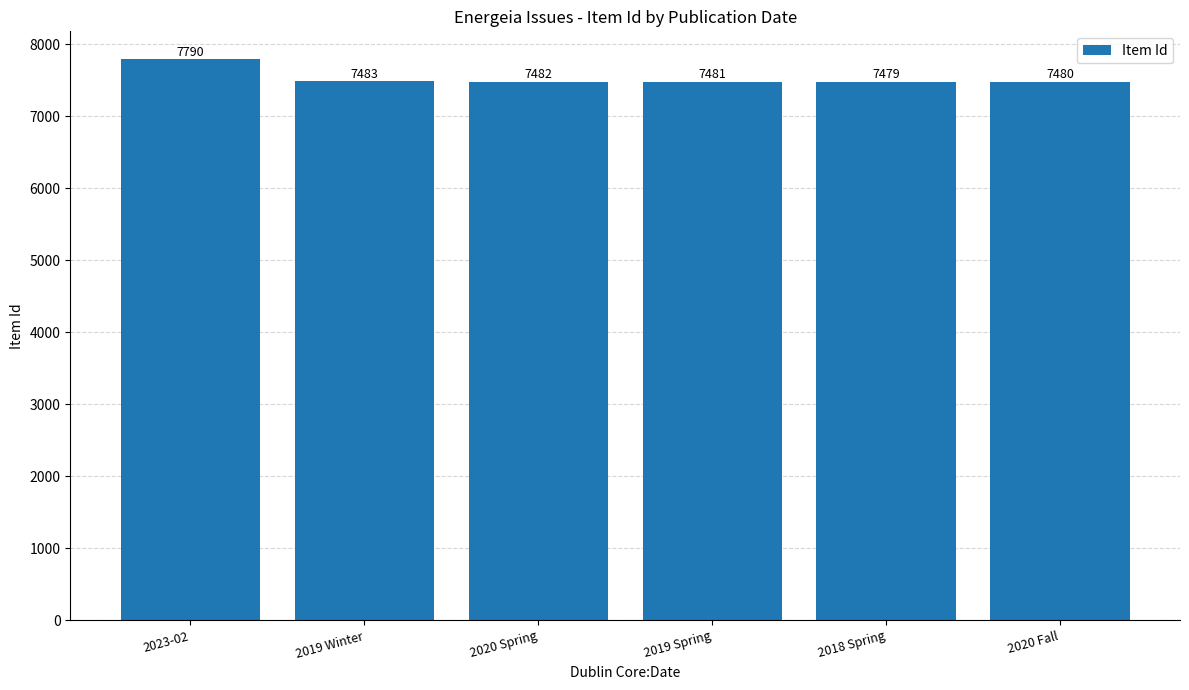

Between 2020 Fall and 2019 Winter, which is larger?

2019 Winter